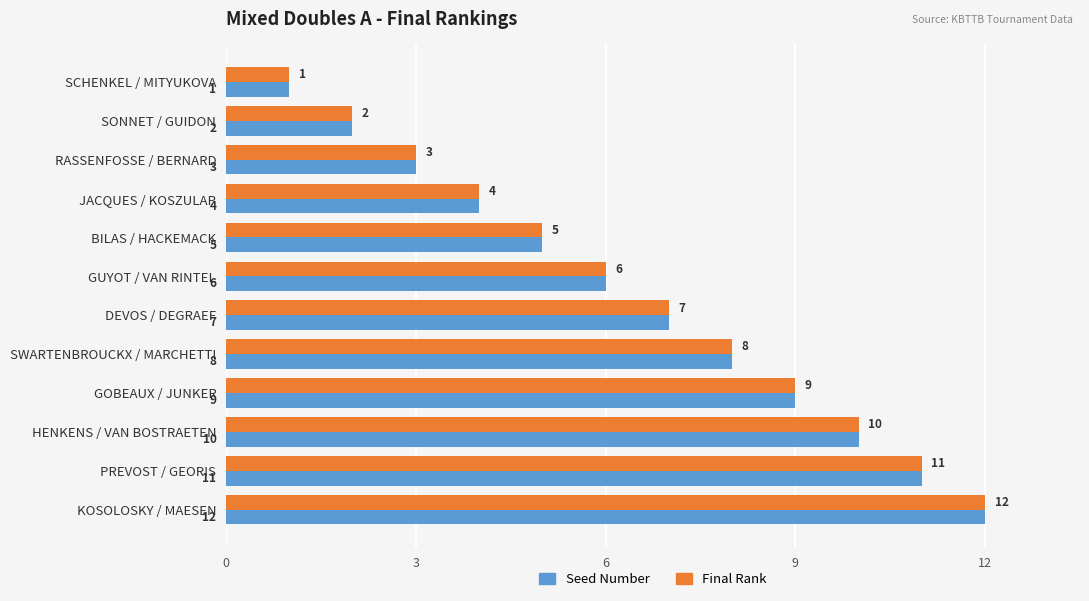

What is the sum of all Final Rank values?

78